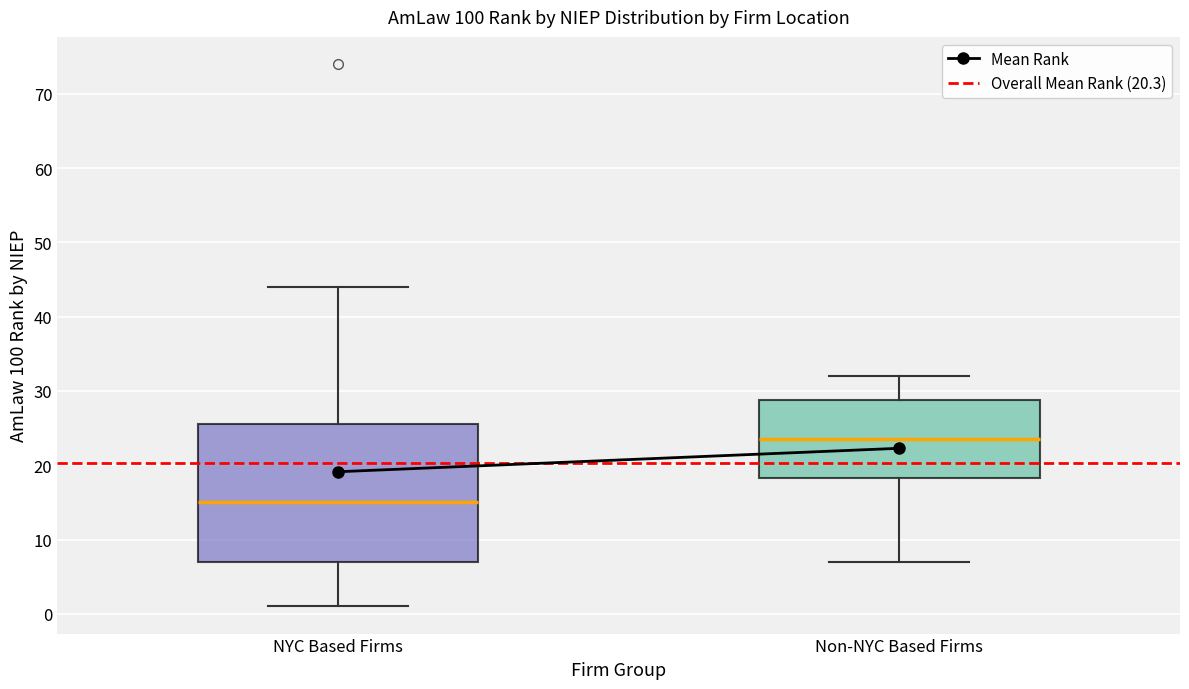

Reading left to right, read every box against the y-axis: the position of its median line, the range the box covers, and the ends of its whiskers. The values are not printed on the chart, so give them approximately, as read against the axis.

NYC Based Firms: median 15, box 7 to 26, whiskers 1 to 44
Non-NYC Based Firms: median 24, box 18 to 29, whiskers 7 to 32